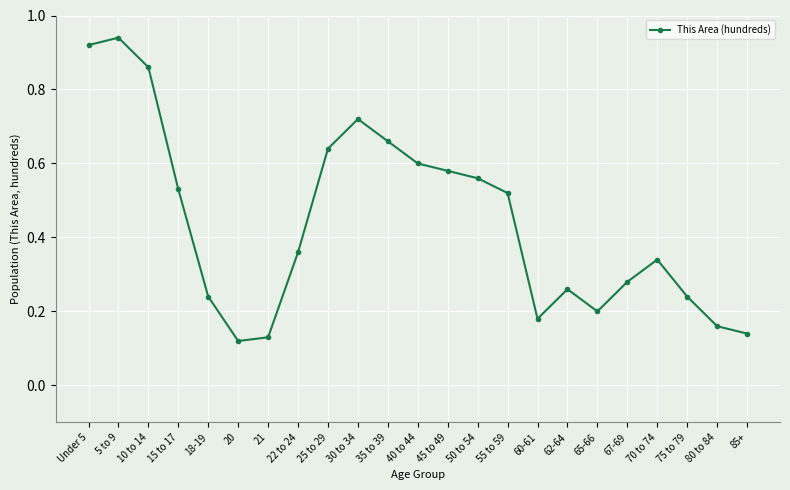

Between 65-66 and 50 to 54, which is larger?

50 to 54